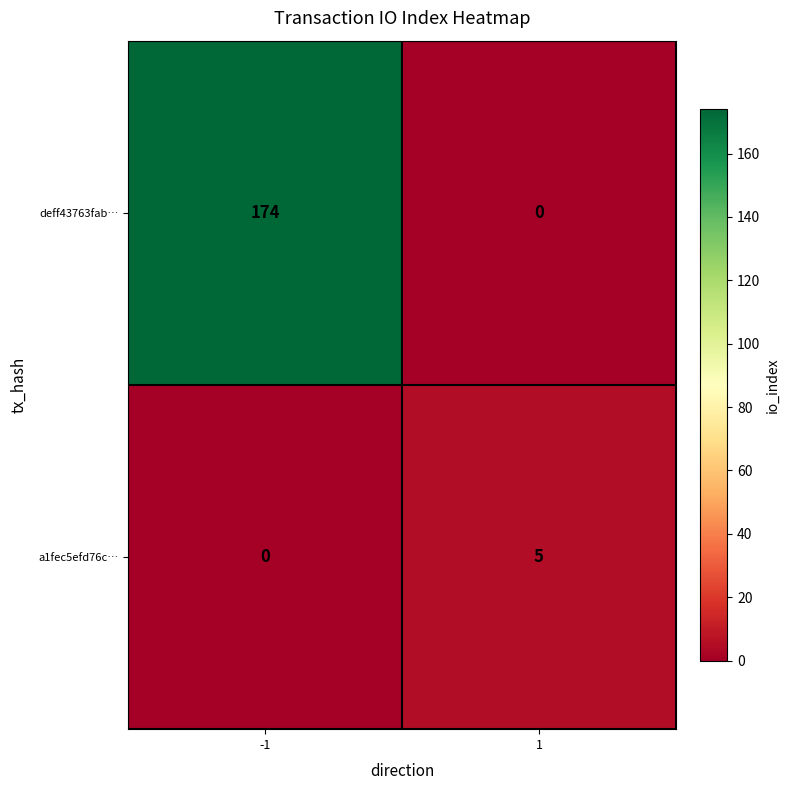

True or false: a1fec5efd76c… has a value of 7 at 1.

False